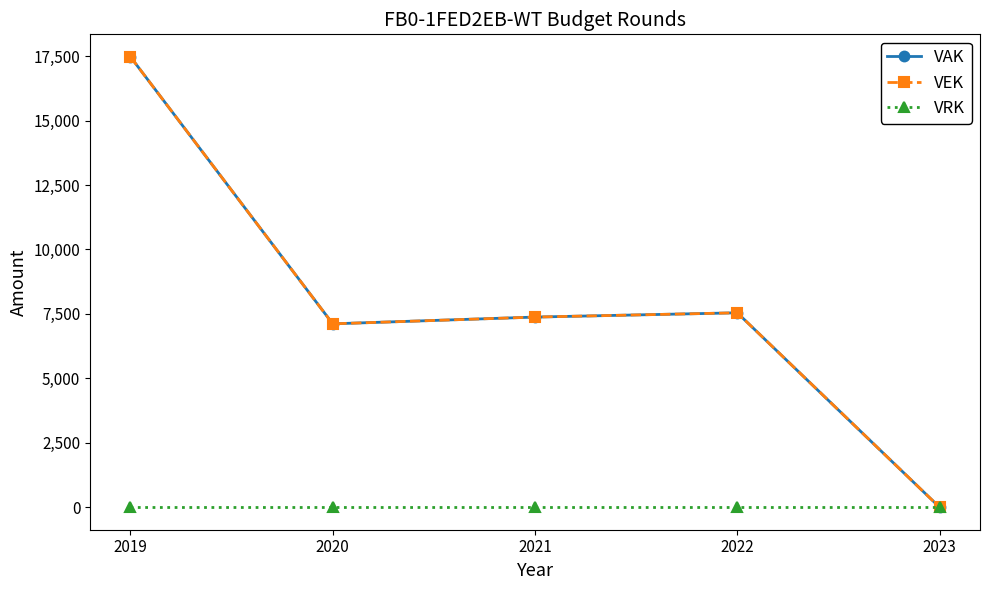

At how many categories does at least one series exceed 13846?

1